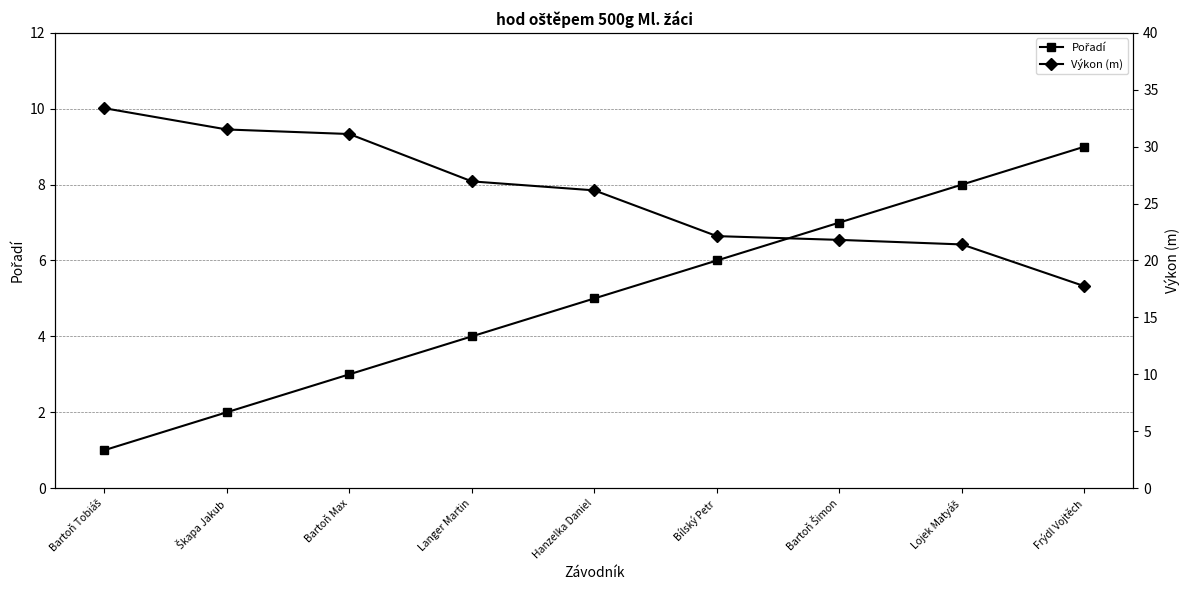

What is the value of the Pořadí point at the 1st from the left?

1.0